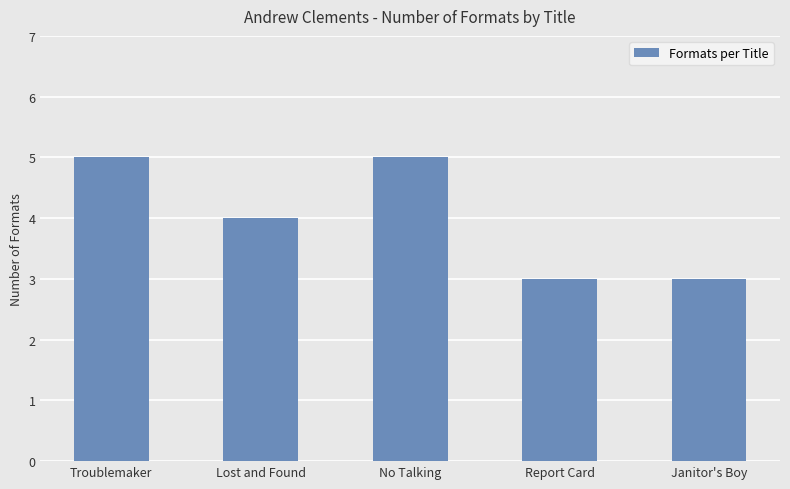

What position from the left is No Talking?

3